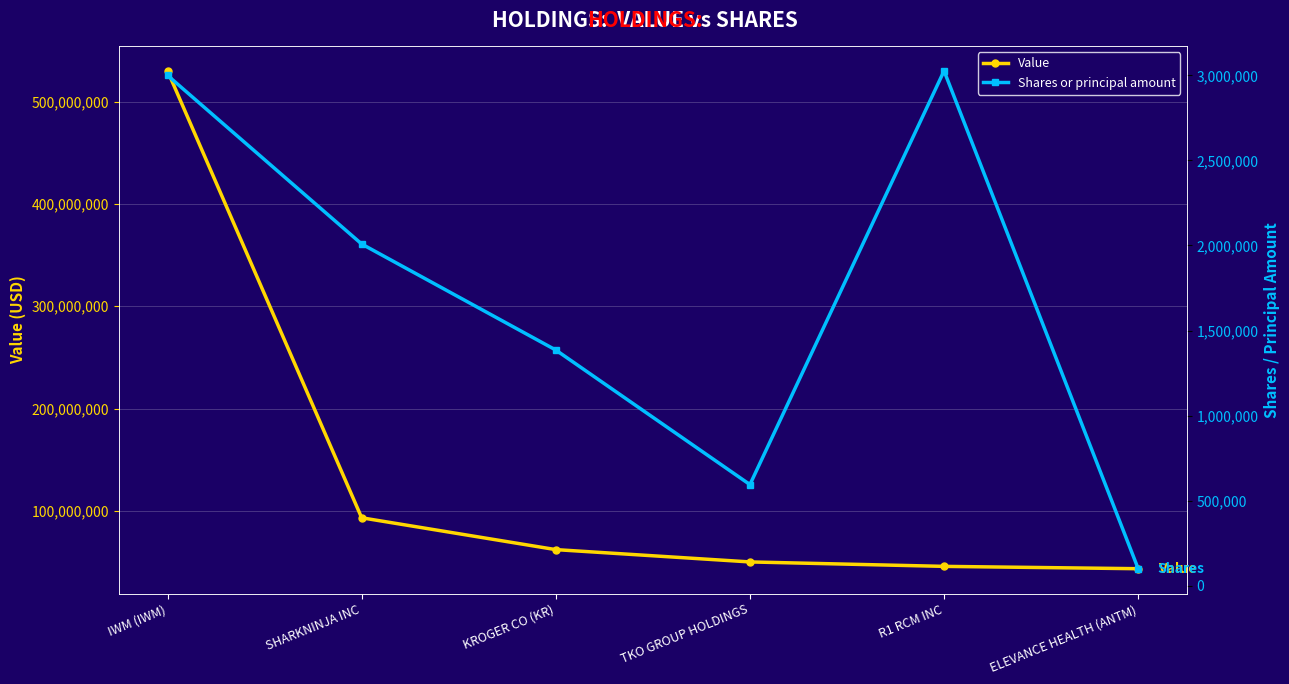

Where does the Value series first go above 61992175?

IWM (IWM)